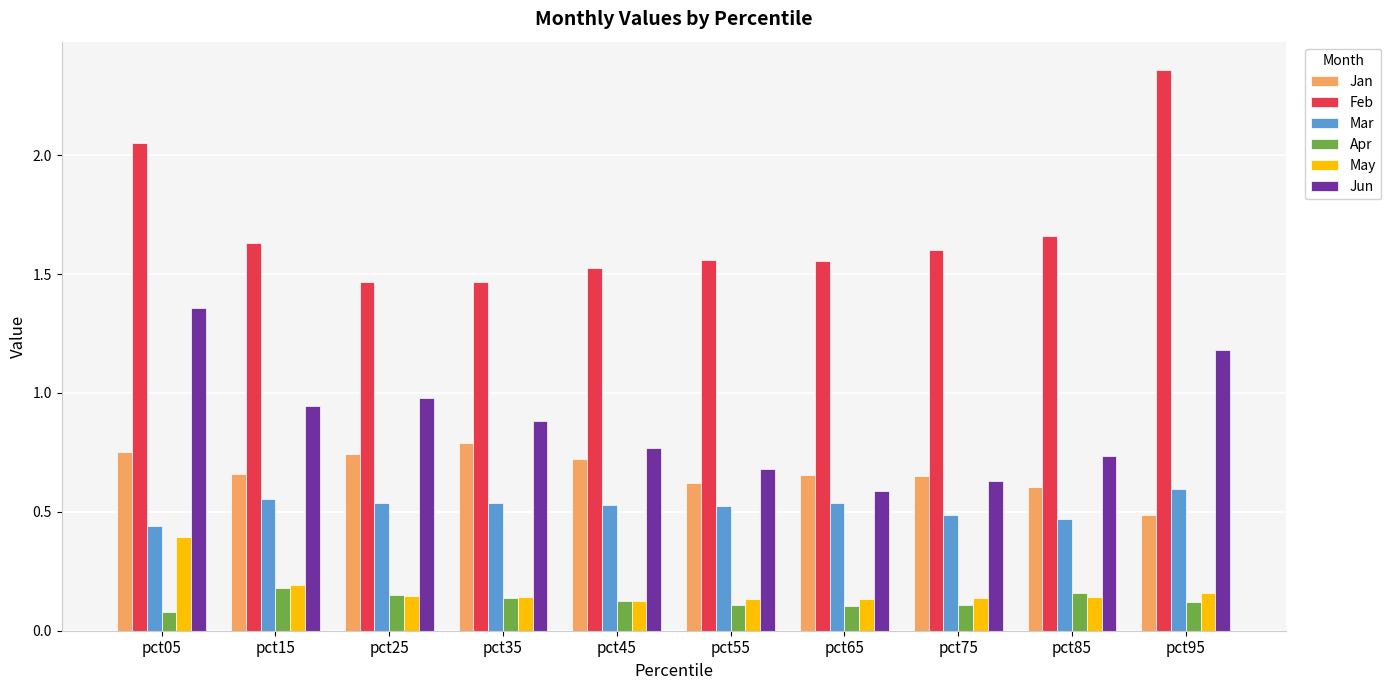

What is the total value across all series at pct75?

3.6